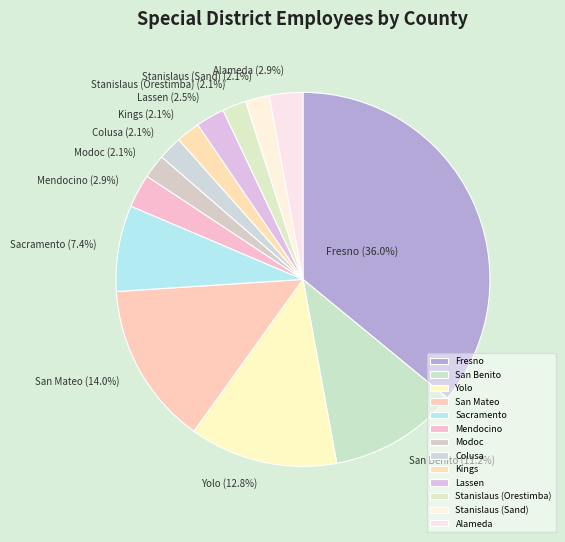

The Colusa slice represents 2% of the pie. True or false?

True